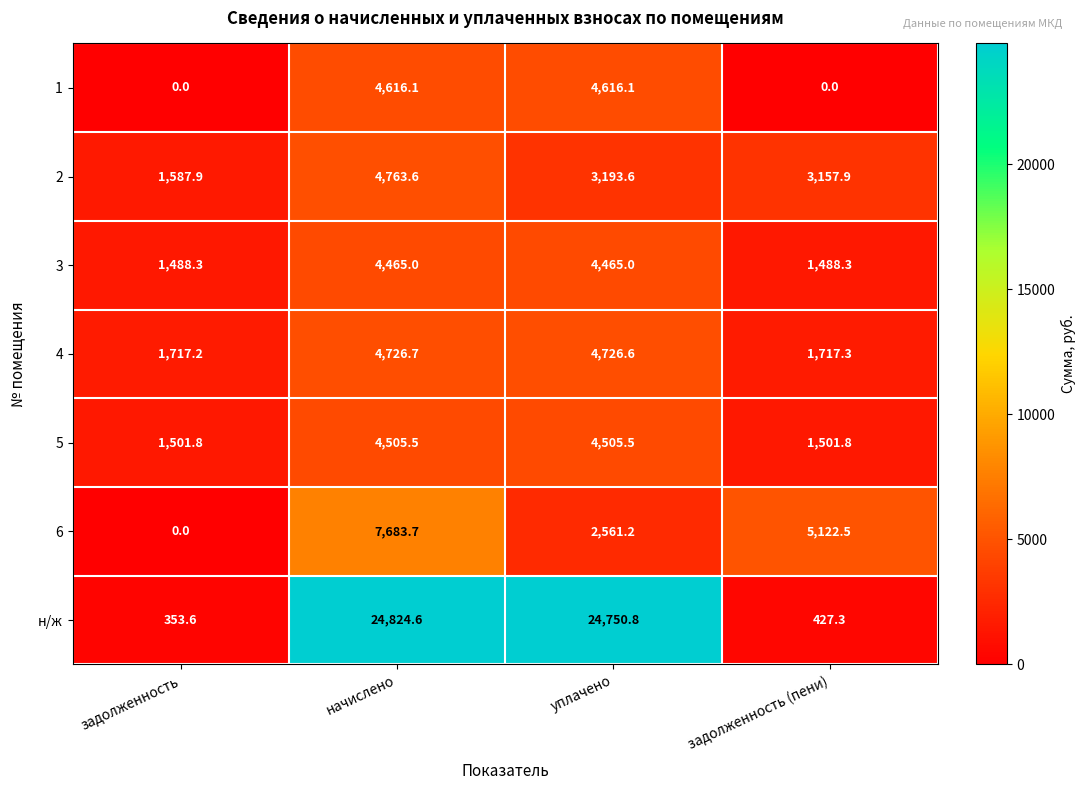

At which label does н/ж reach its peak?

начислено